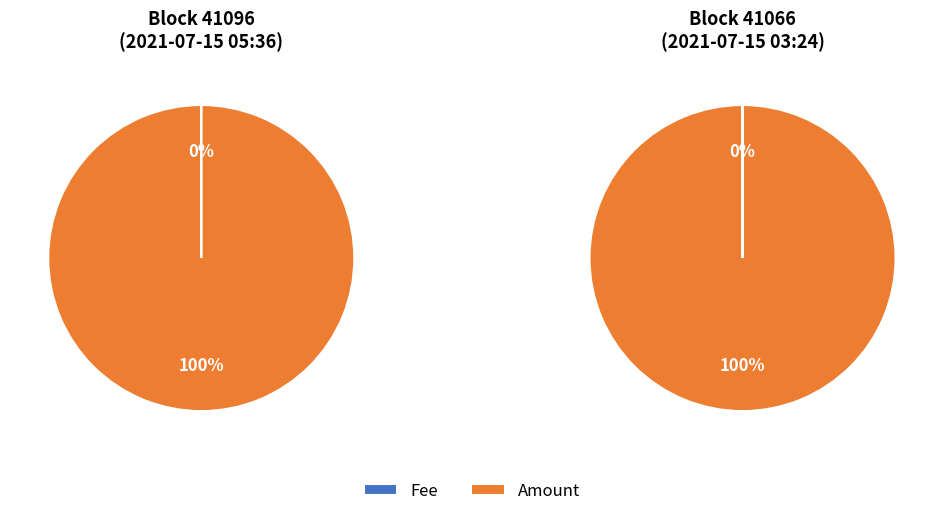

Count the number of slices in the pie.

2